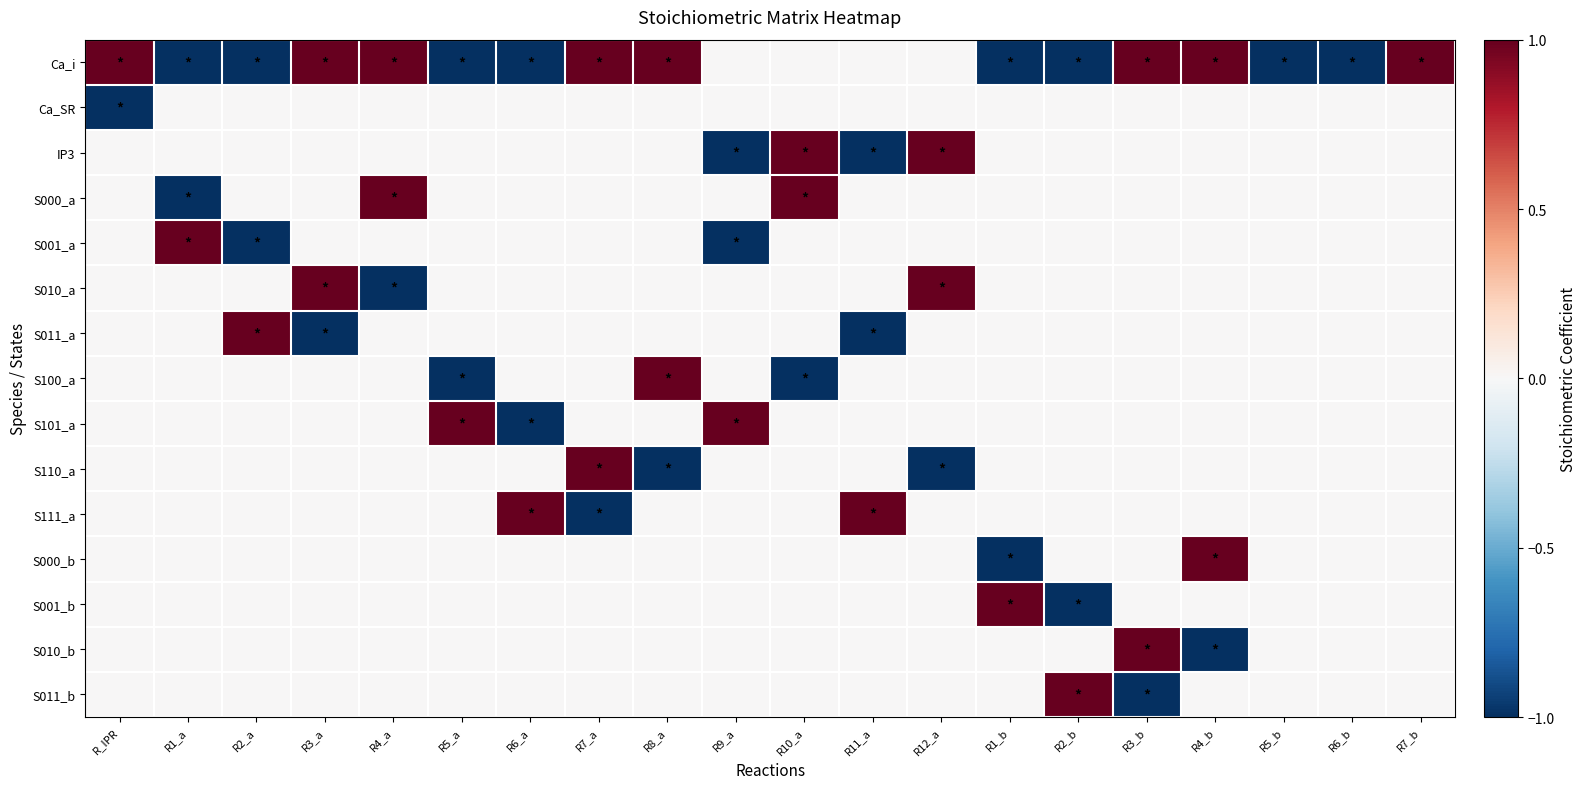

What is the greatest value displayed?

1